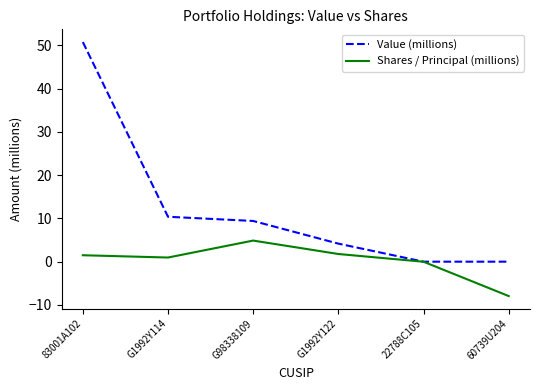

At which category is the sum across all series the highest?

83001A102